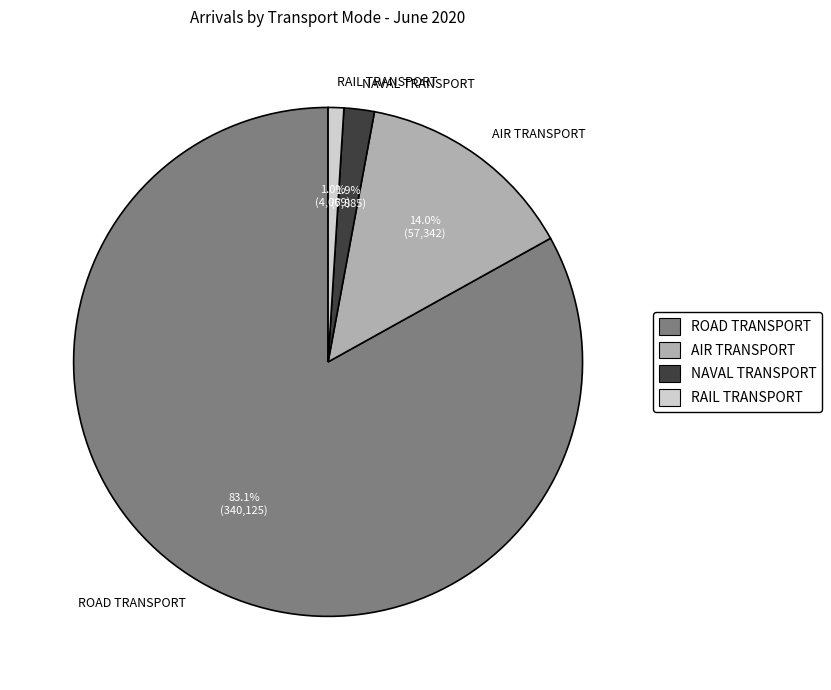

To the nearest percent, what portion does ROAD TRANSPORT represent?

83%